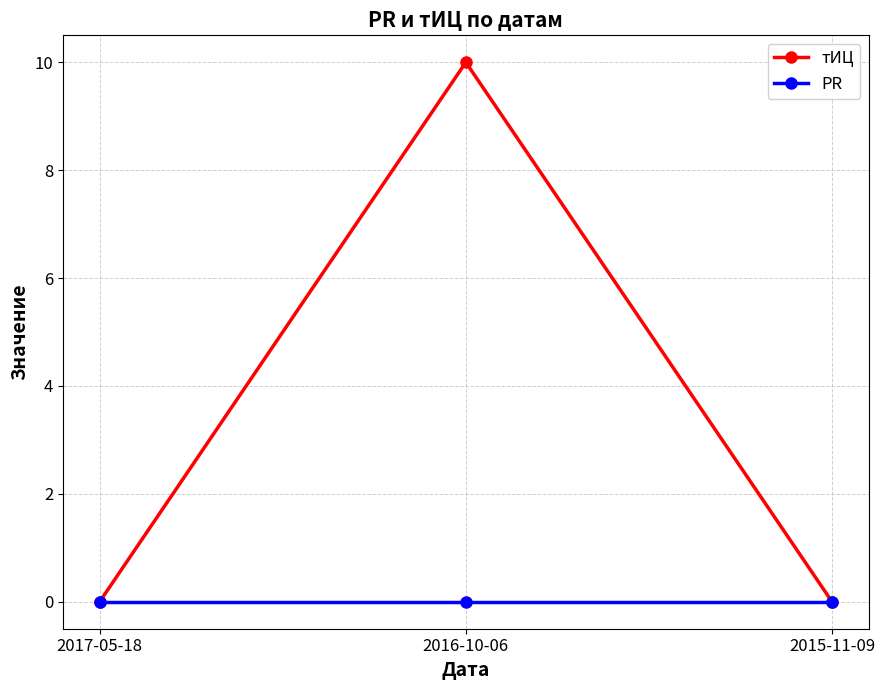

What is the label of the 2nd point from the right?

2016-10-06